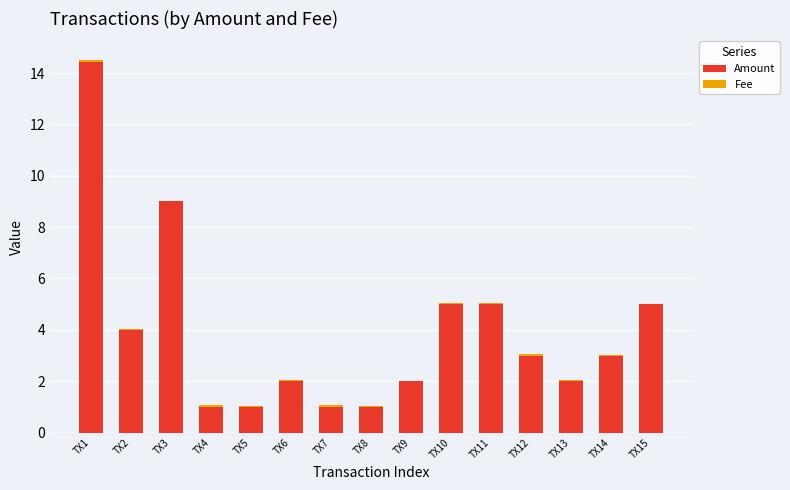

Are the bars horizontal?

No